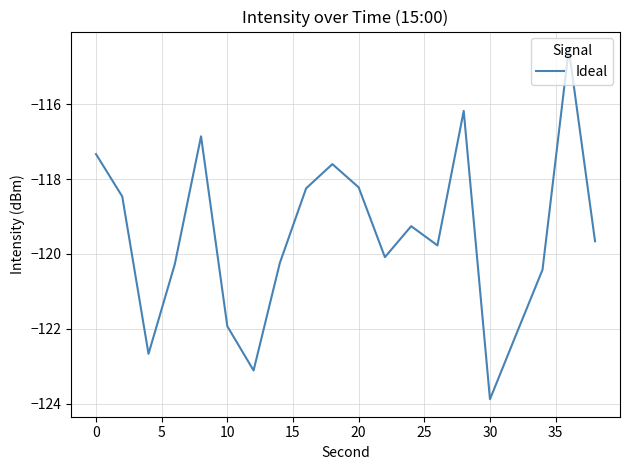

What is the maximum value shown in the chart?

-114.5